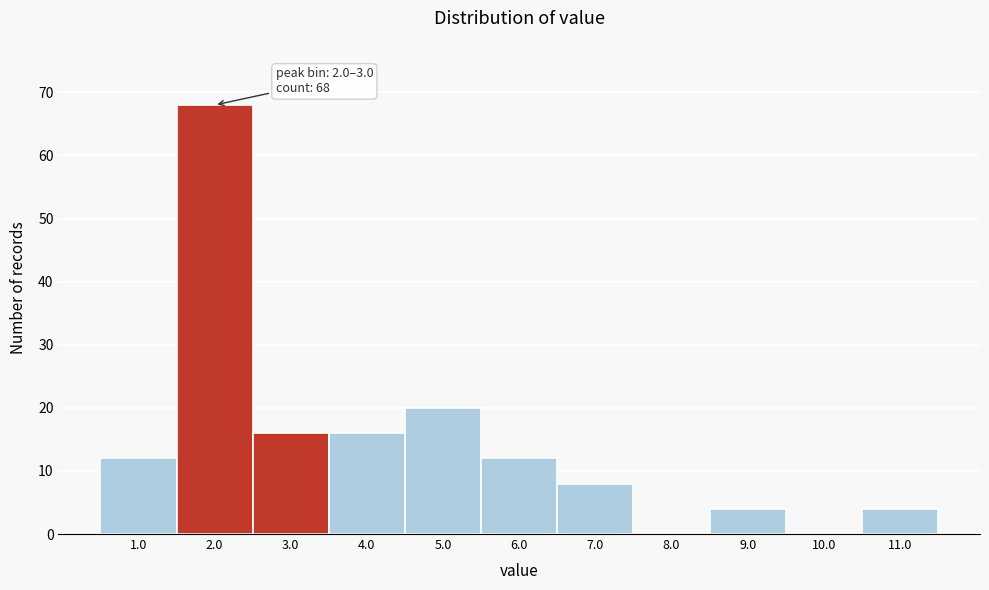

Reading right to left, transcribe all the data shown in this chart.

11.0=4	10.0=0	9.0=4	8.0=0	7.0=8	6.0=12	5.0=20	4.0=16	3.0=16	2.0=68	1.0=12